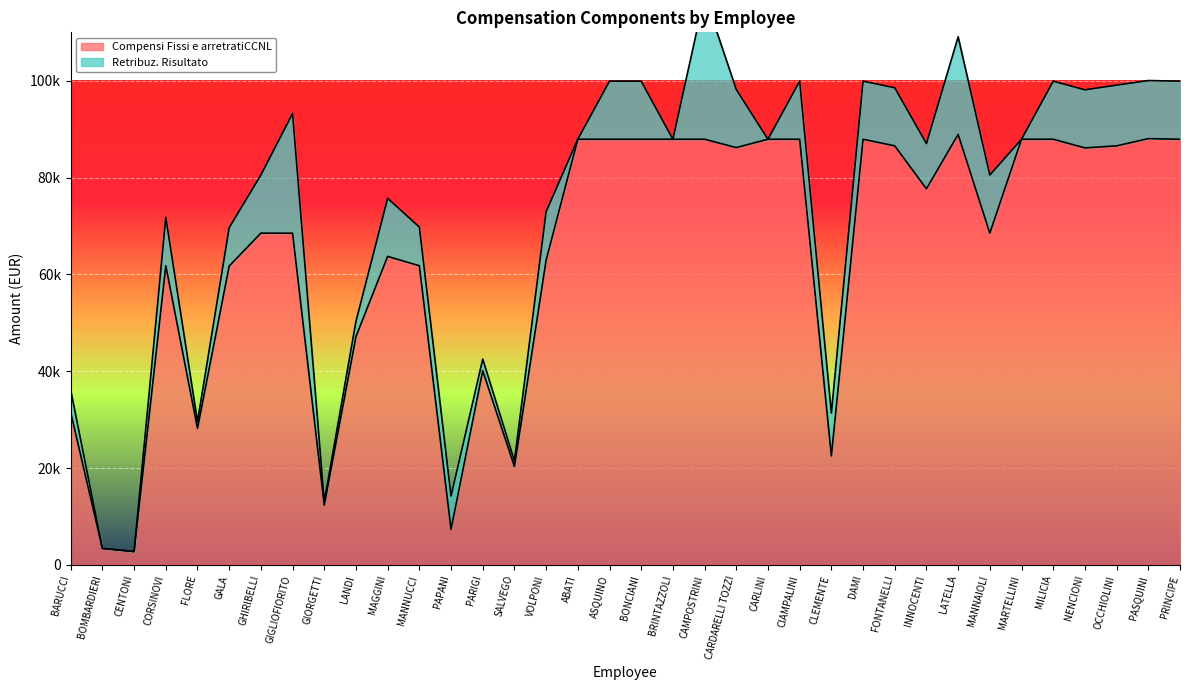

What is the label of the 34th point from the left?

OCCHIOLINI